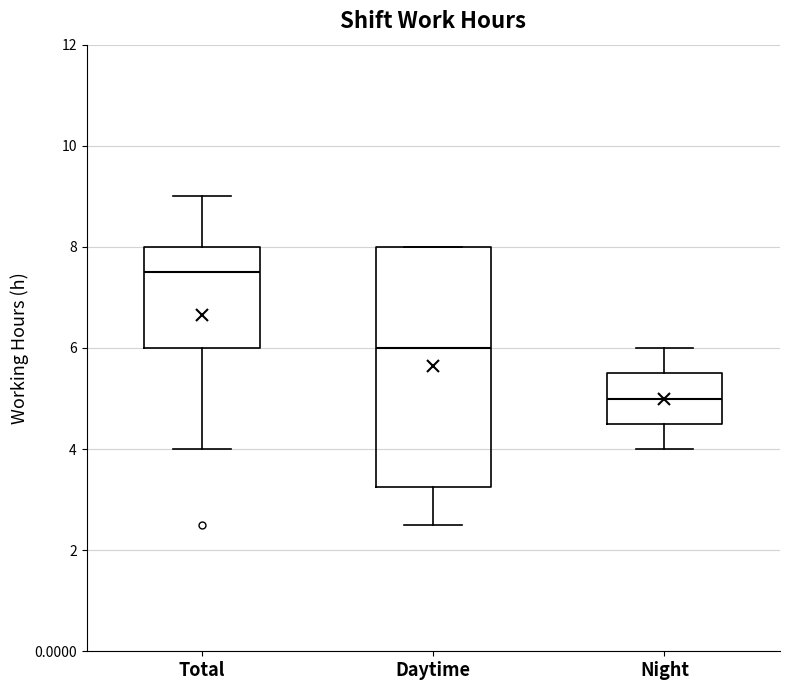

Which box's median line is the highest?

Total